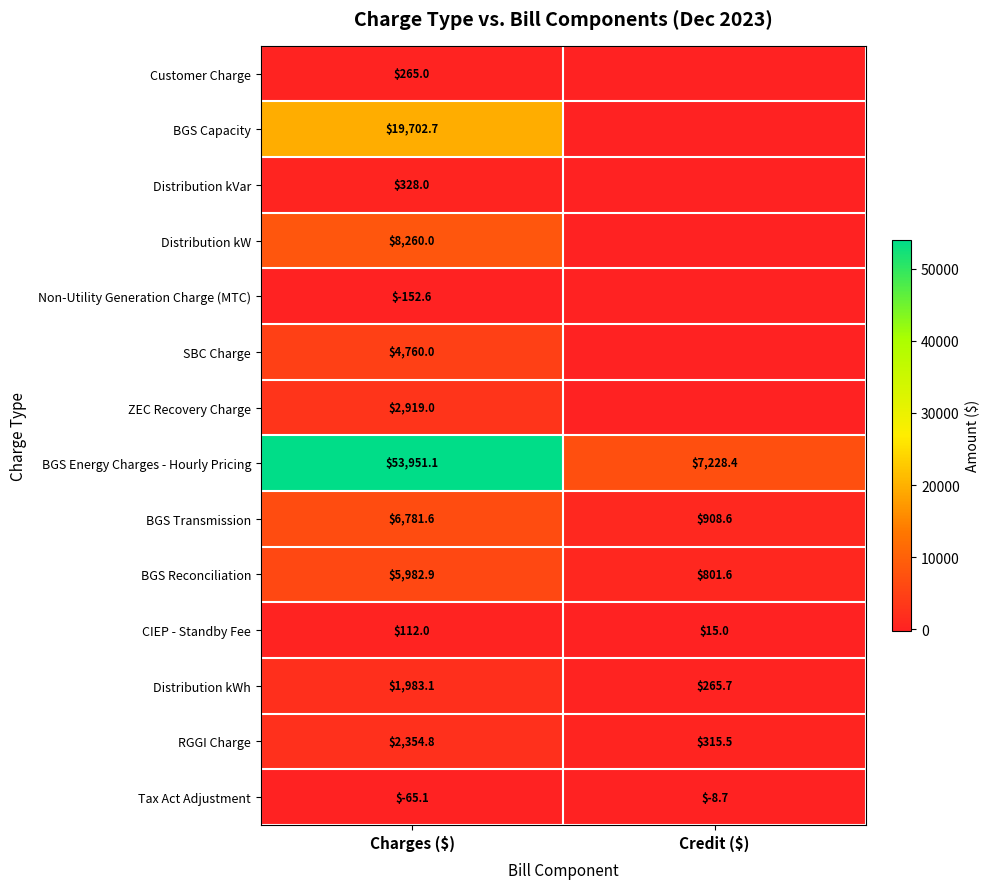

What is the difference between the maximum and minimum values in the BGS Transmission series?

5873.0